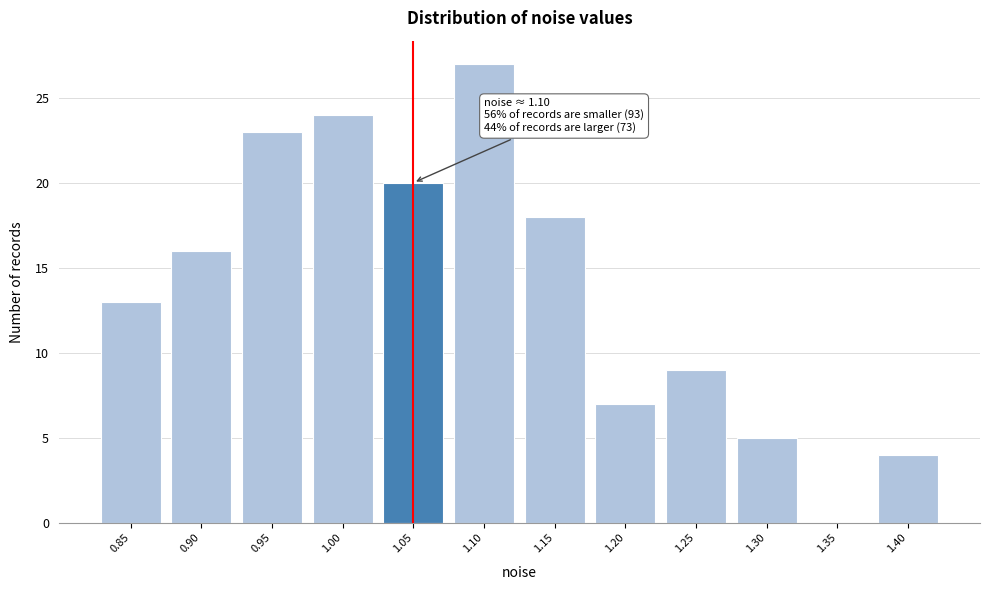

Reading right to left, list all the values displayed in this chart.

1.40=4	1.35=0	1.30=5	1.25=9	1.20=7	1.15=18	1.10=27	1.05=20	1.00=24	0.95=23	0.90=16	0.85=13